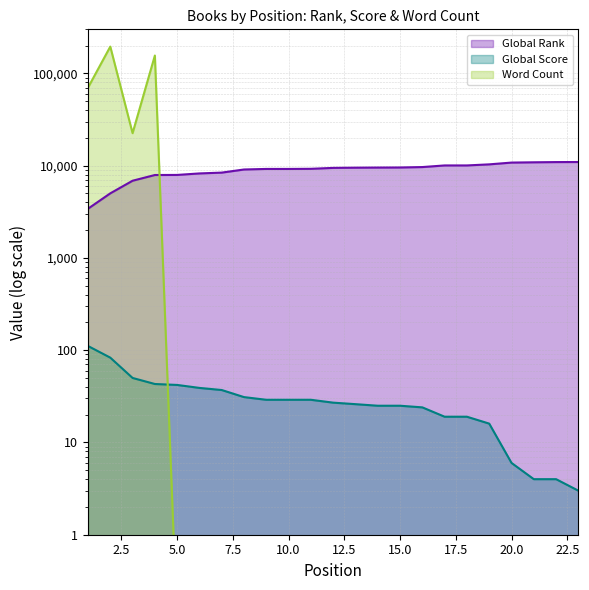

Which category has the highest value in the Global Rank series?

23